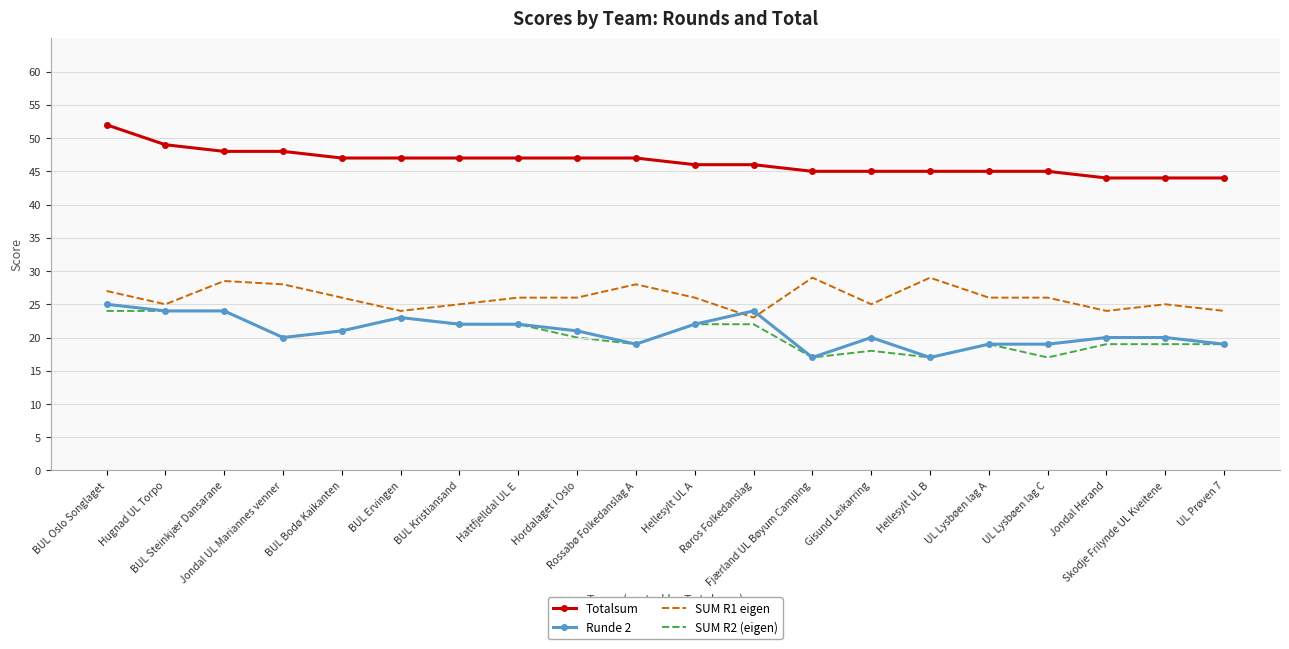

What is the average value of the SUM R1 eigen series?

26.0